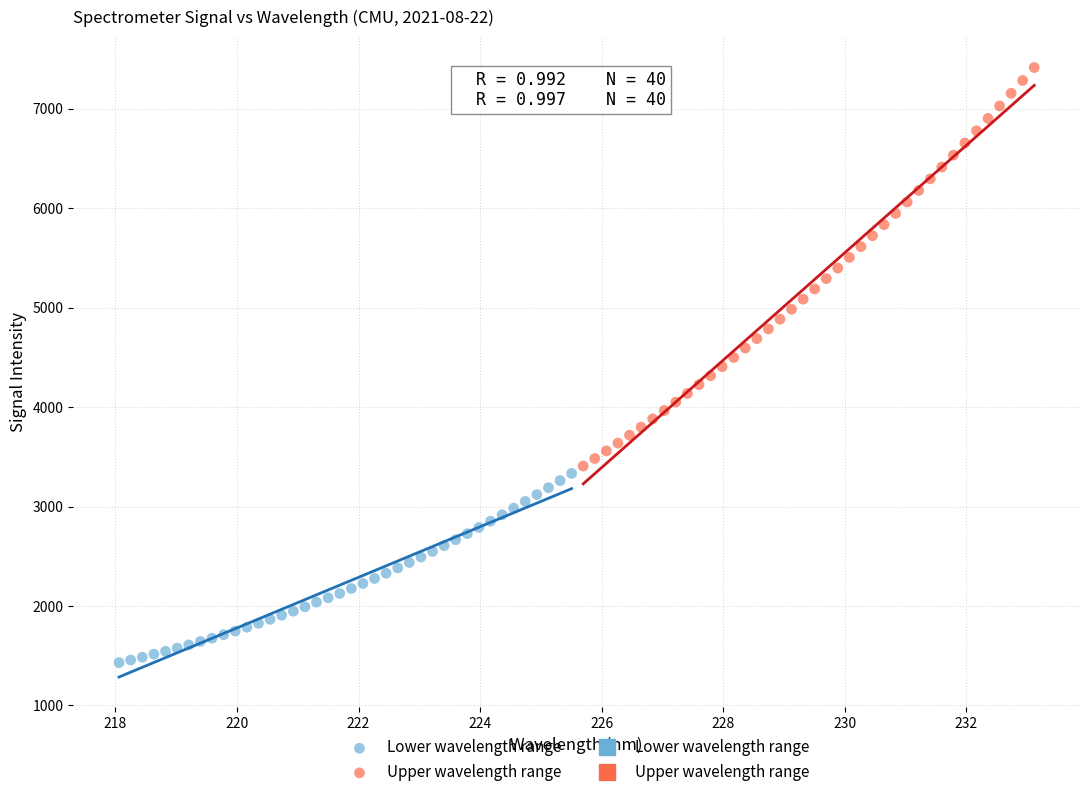

Which series contains the highest Y value?

Upper wavelength range